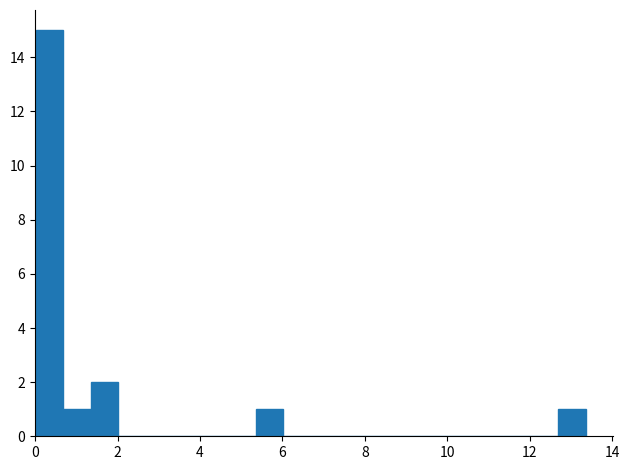

Read against the x-axis, roughly where is the centre of the tallest bar?

0.4